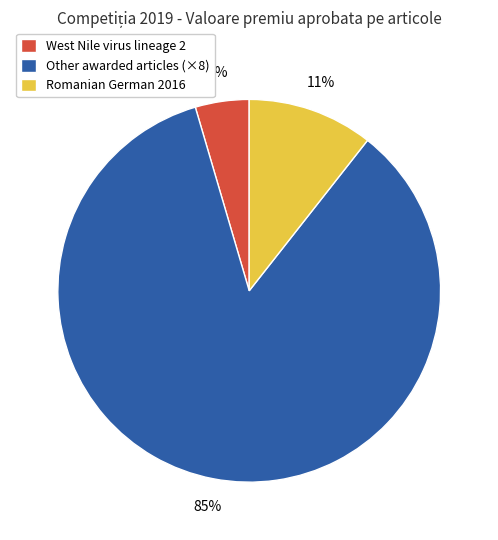

To the nearest percent, what is the average slice percentage?

33%